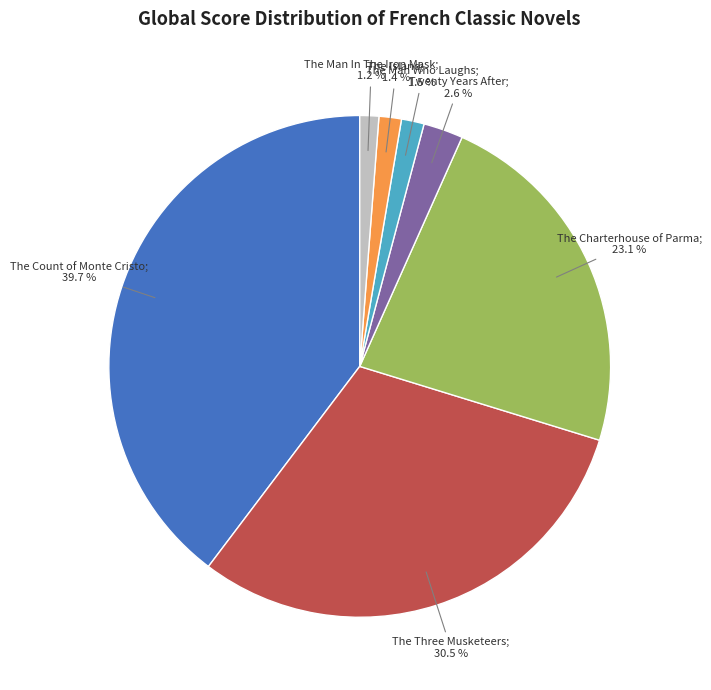

To the nearest percent, what is the difference between the largest and smallest slice percentages?

38%